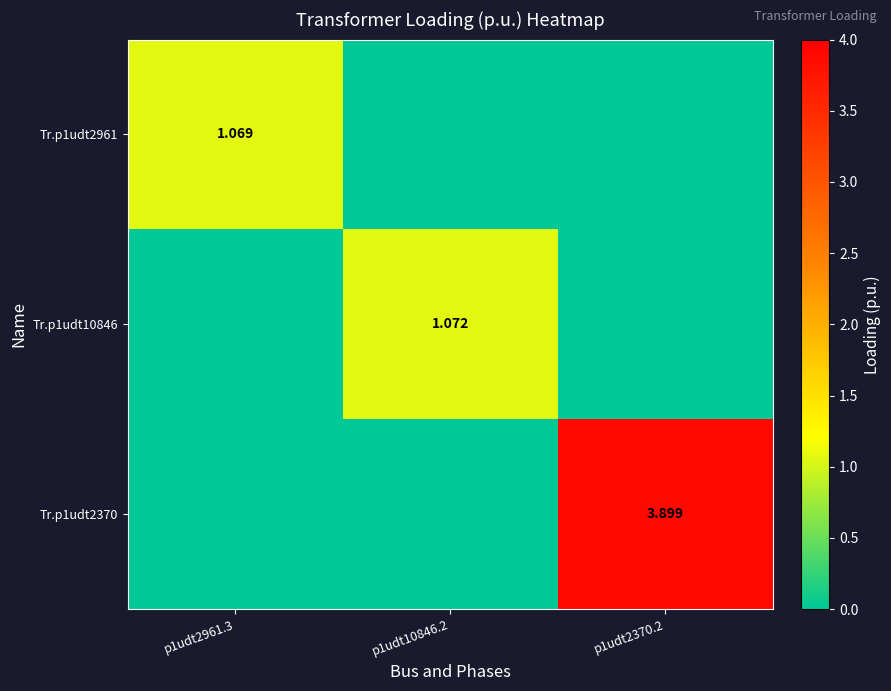

What is the approximate value of Tr.p1udt2370 at p1udt2370.2?

3.9